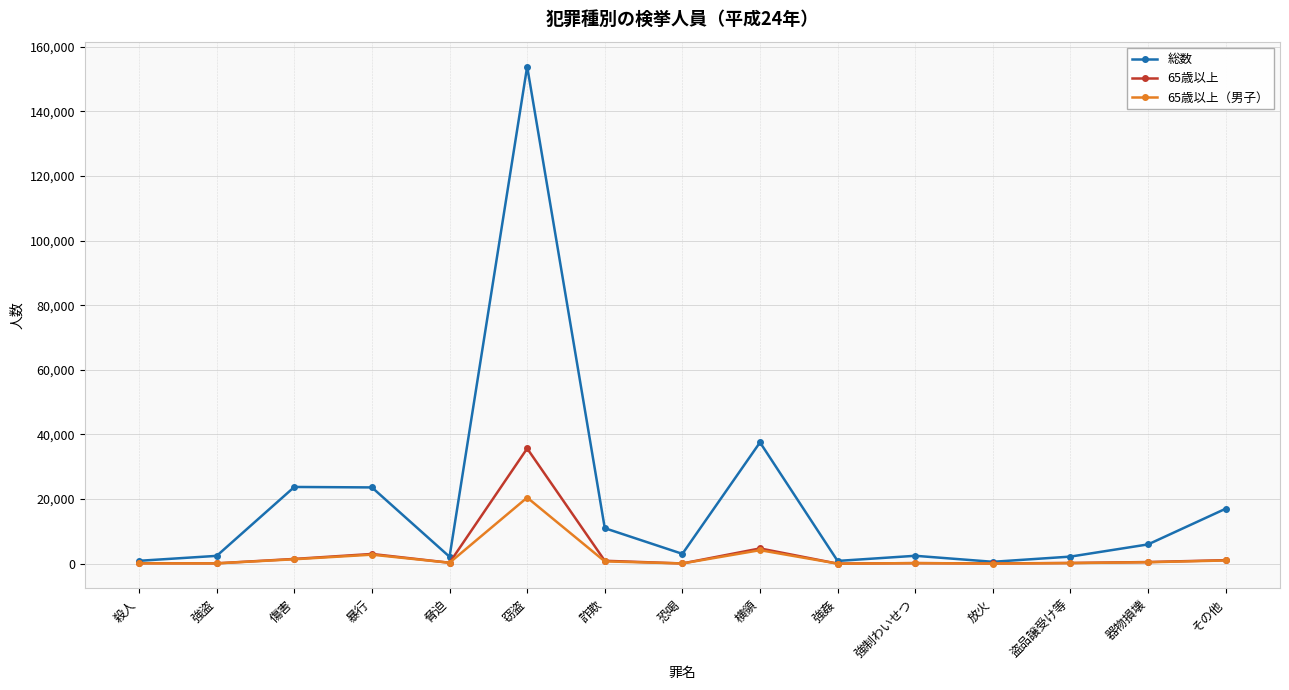

True or false: 65歳以上（男子） has more than 0 interior local peaks.

True